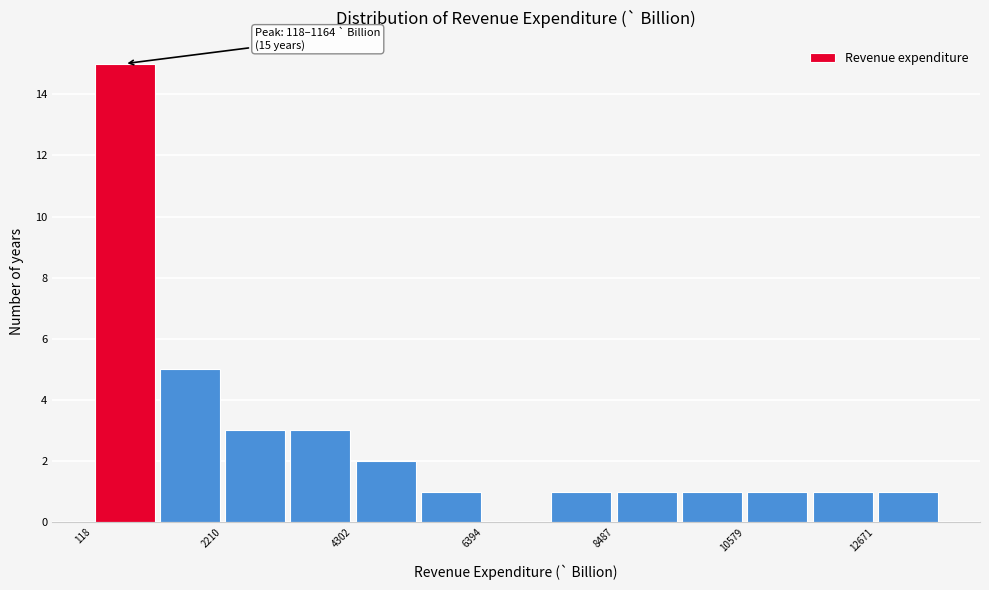

Around what value on the x-axis is the tallest bar? Give the approximate position of its centre, as read against the axis.

500